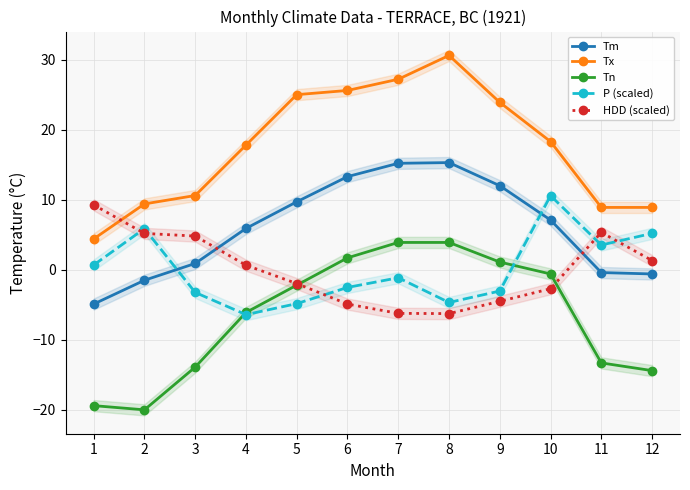

What is the difference between the highest and lowest values at 4?

24.2